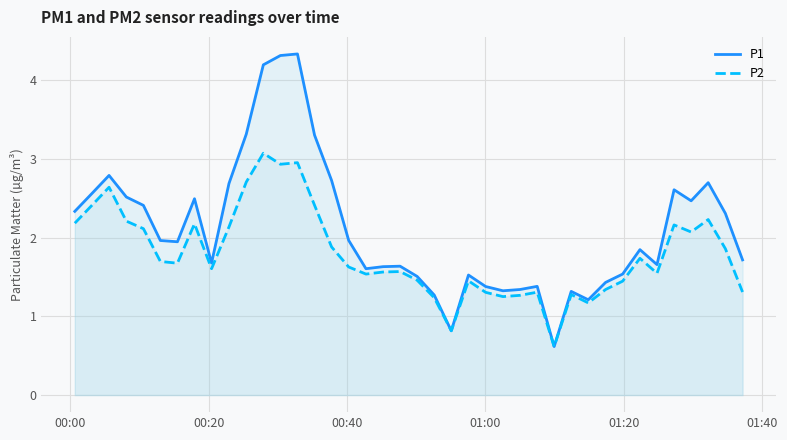

Which series has the largest range (max minus min)?

P1